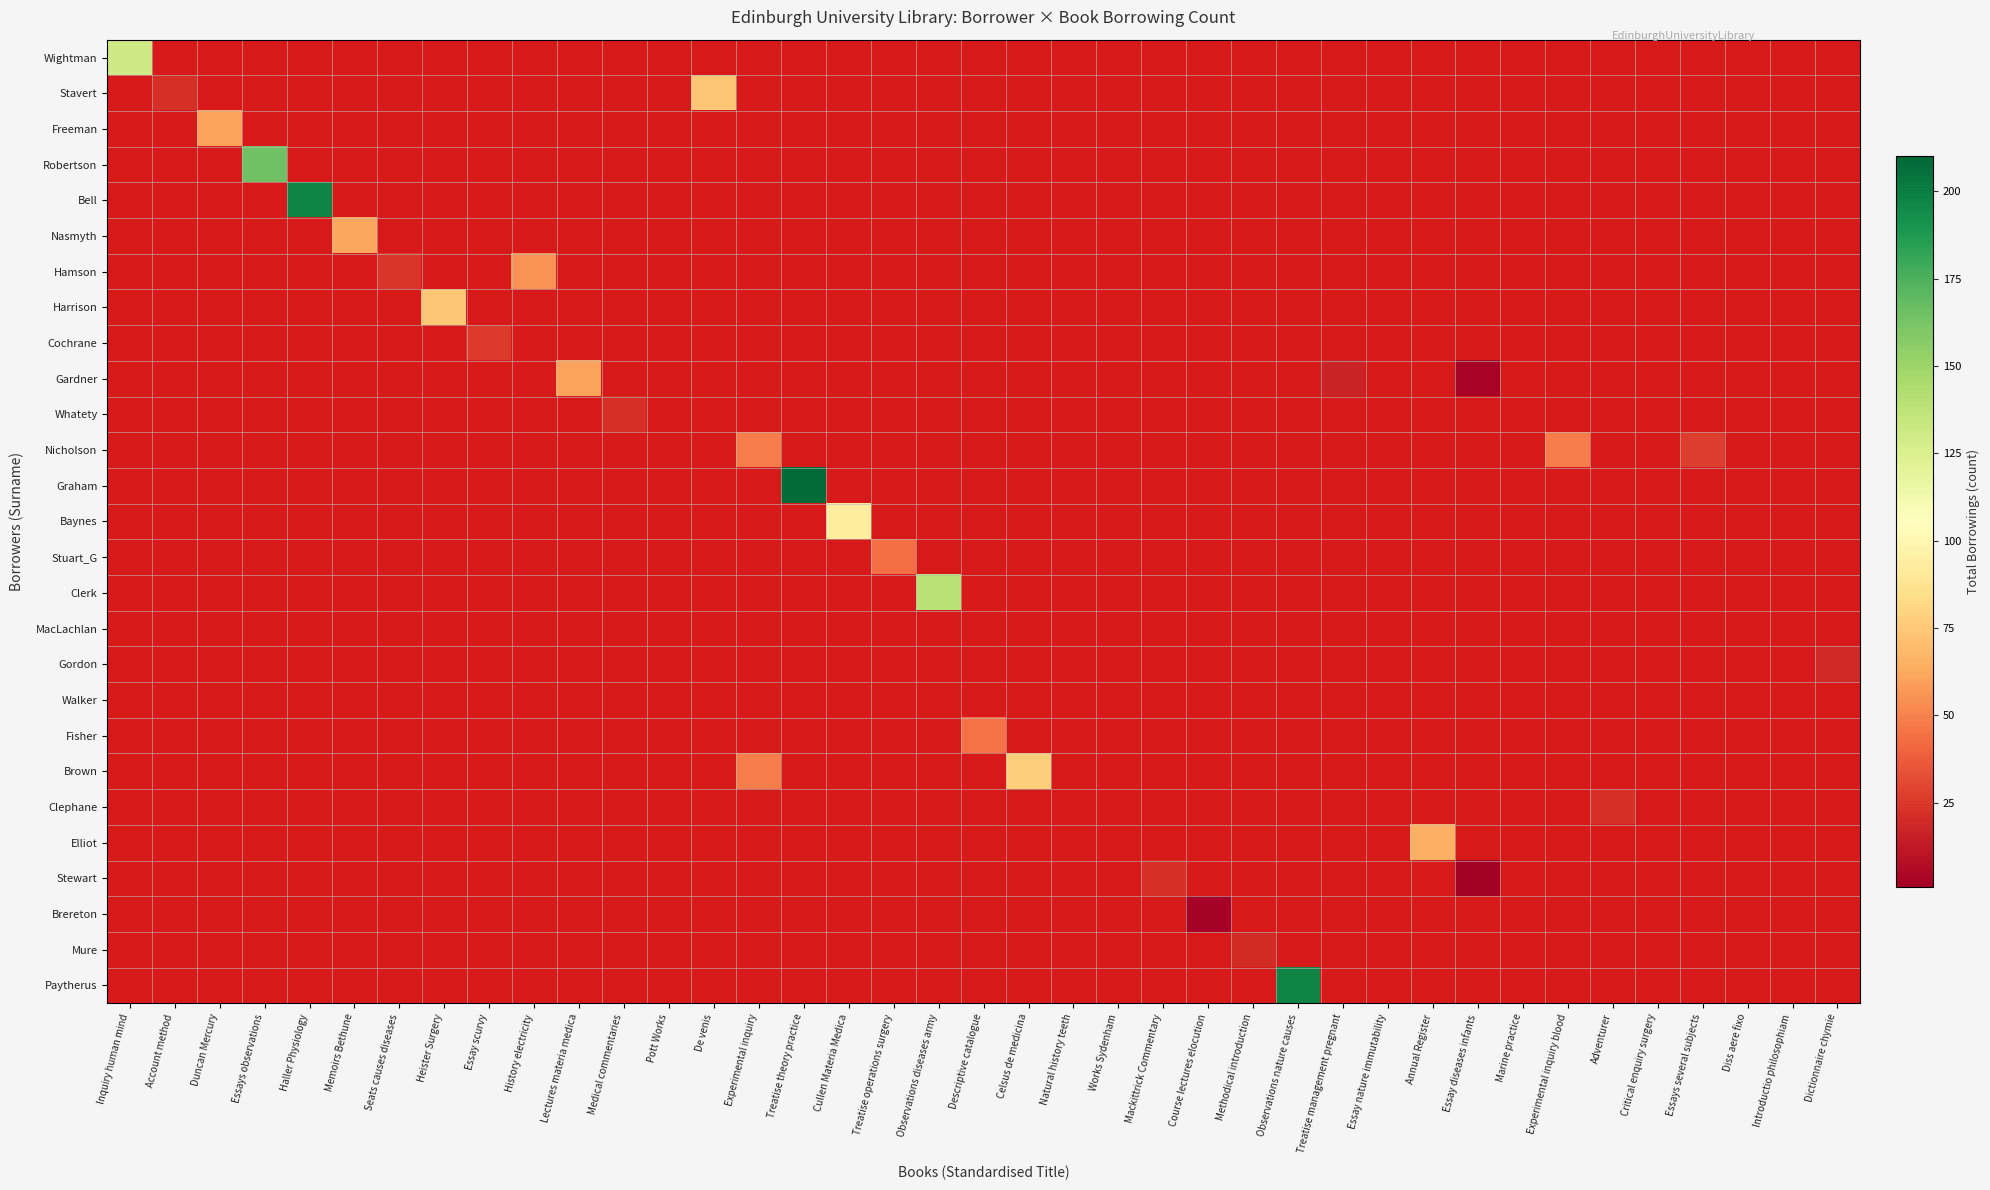

True or false: Stavert has a value of -23 at Duncan Mercury.

False